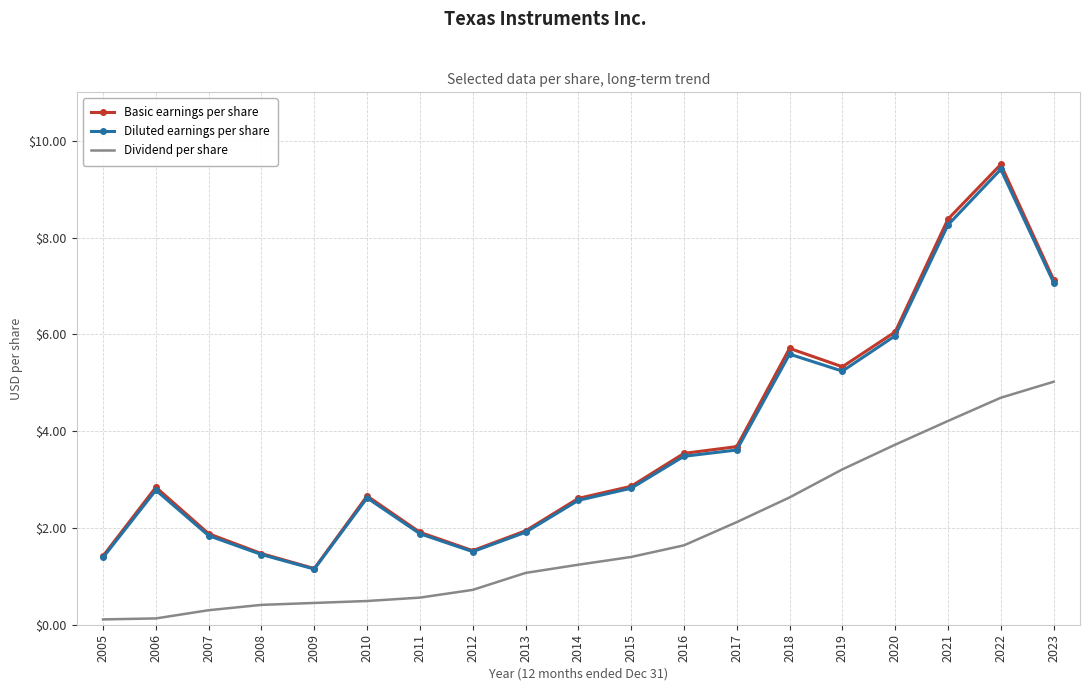

Is the value of Basic earnings per share at 2012 greater than the value of Dividend per share at 2007?

Yes